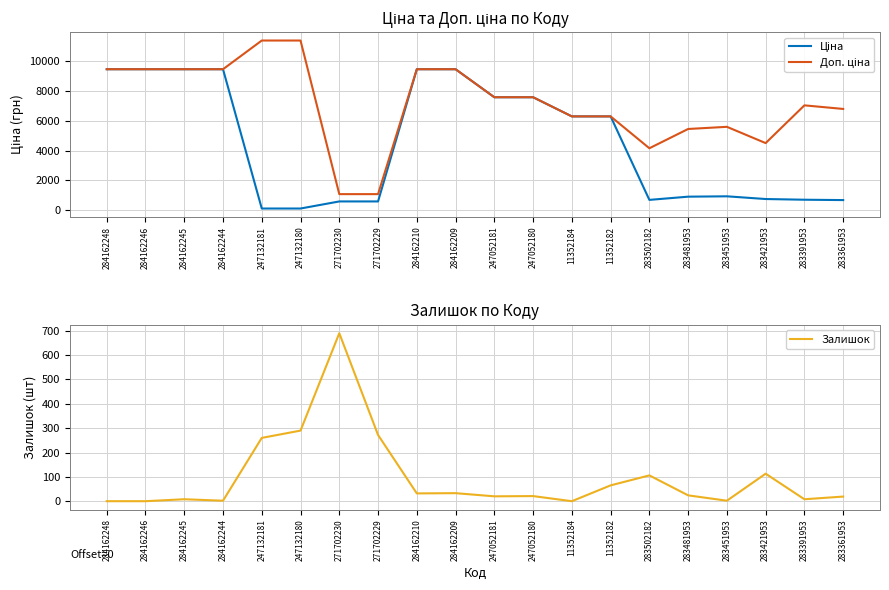

True or false: Ціна has a value of 10488.4 at 11352182.

False